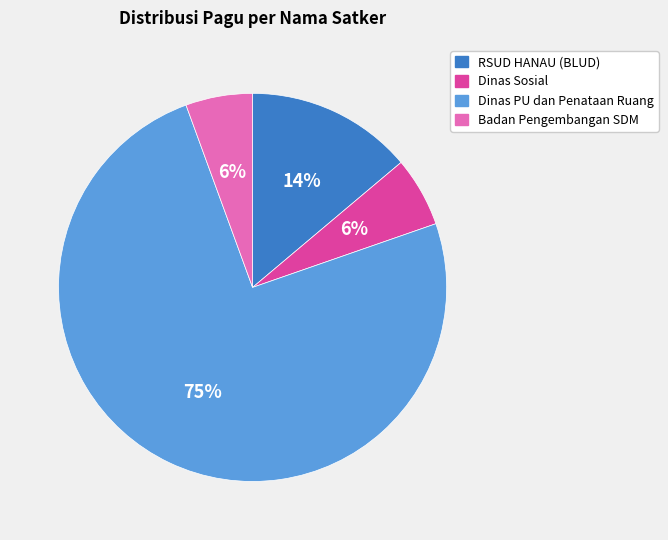

Does any single category account for the majority?

Yes